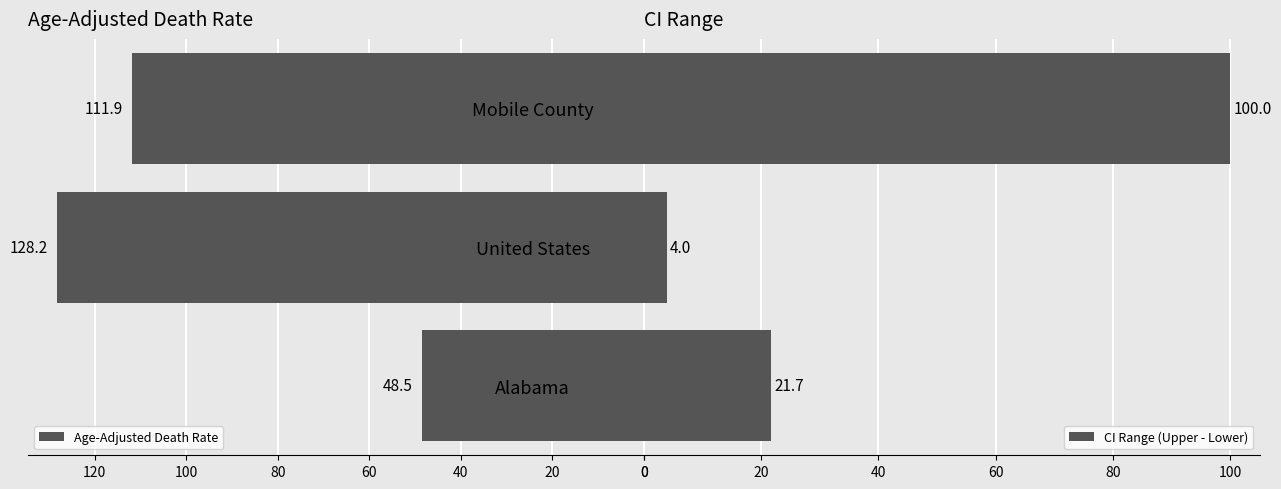

What is the difference between the maximum and second lowest values in the CI Range (Upper - Lower) series?

78.3